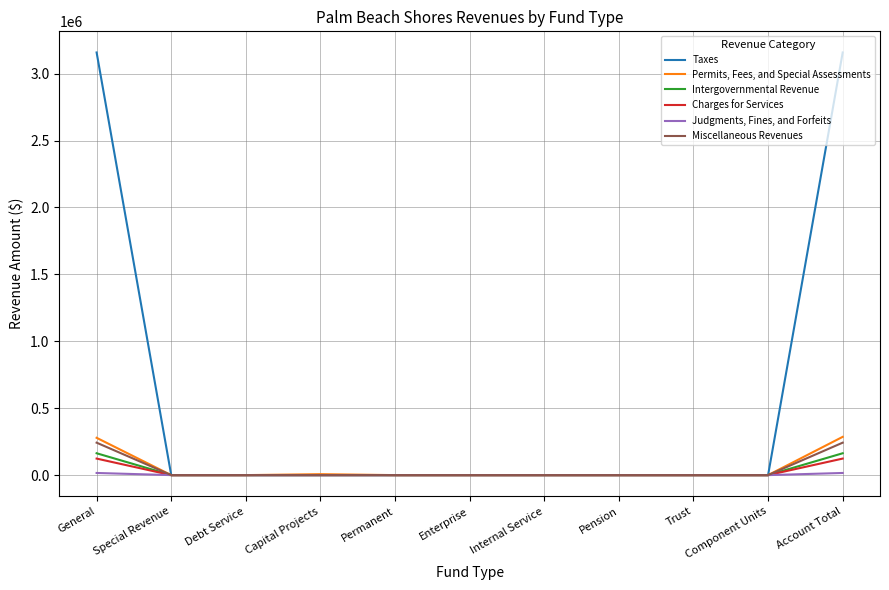

The Charges for Services series shows 0 at Internal Service. True or false?

True